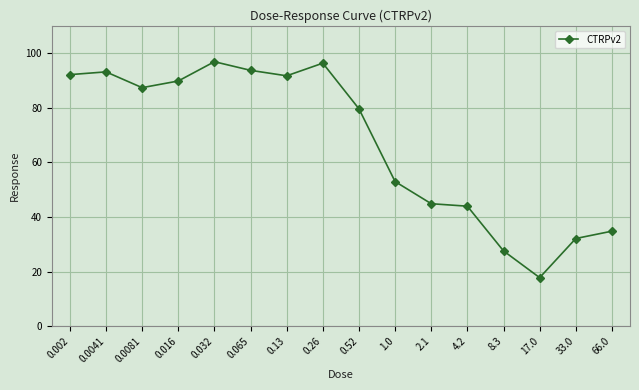

Which has a higher value, 0.065 or 8.3?

0.065